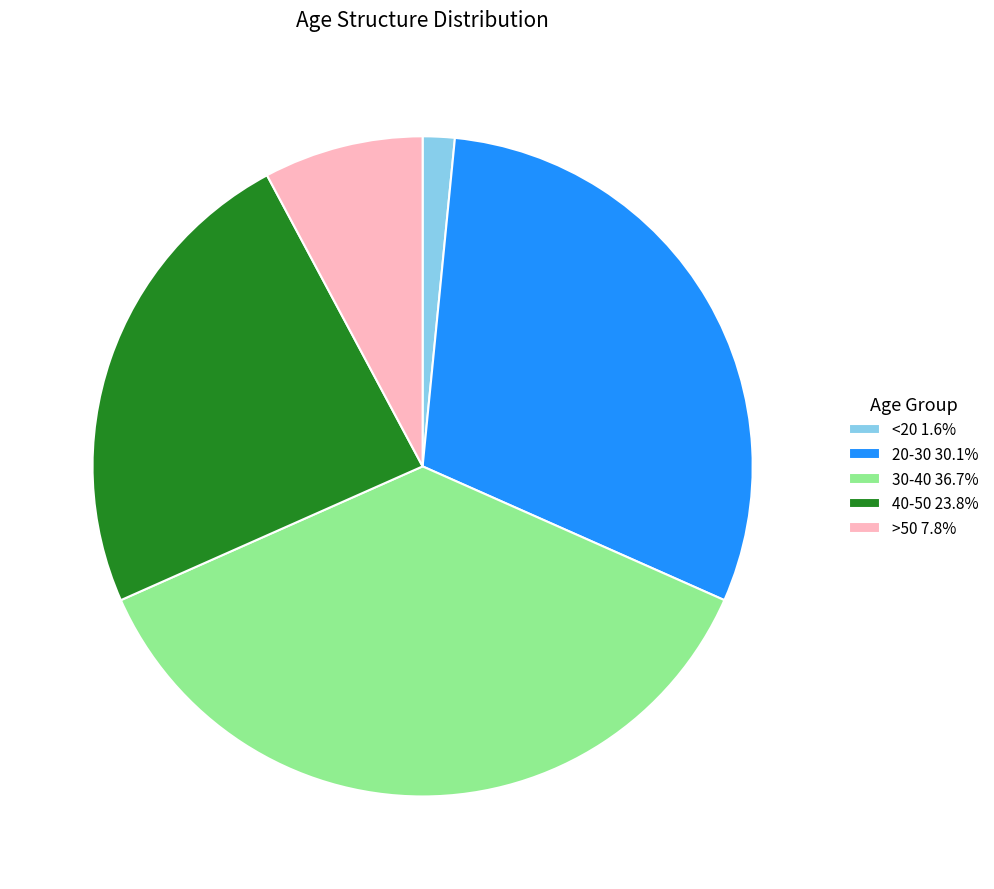

Combined, do <20 1.6% and >50 7.8% account for over 50%?

No